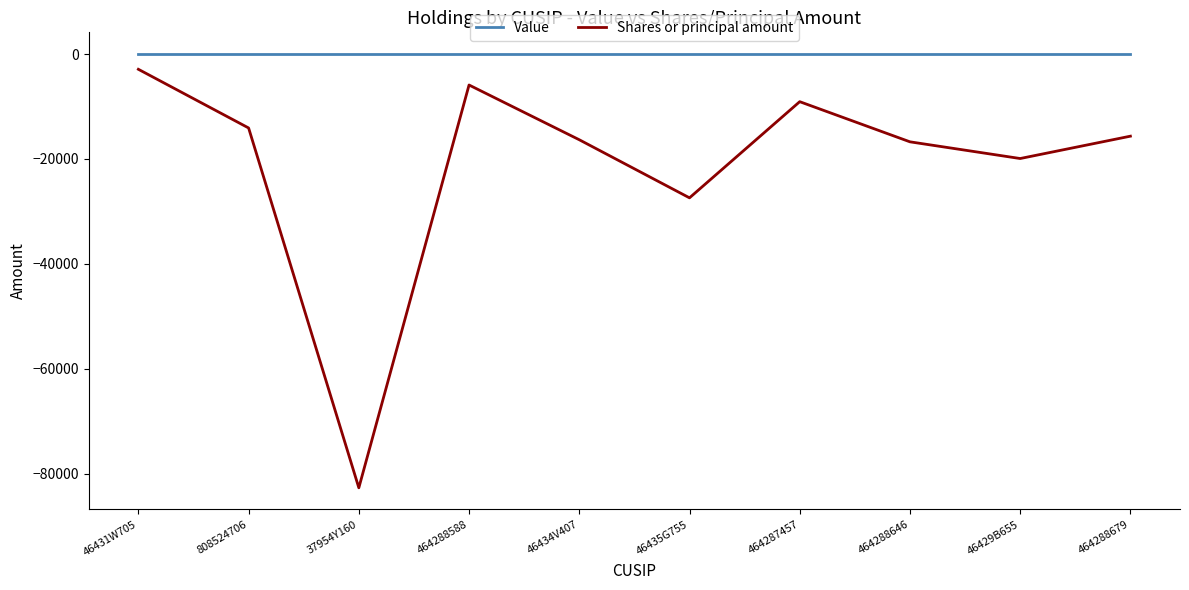

True or false: Shares or principal amount and Value intersect in this chart.

False